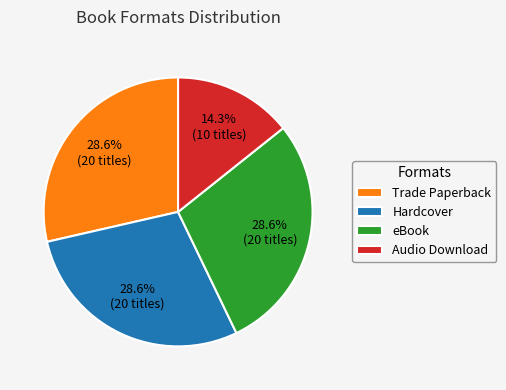

Approximately how many times larger is the value at Trade Paperback compared to Audio Download?

2.0